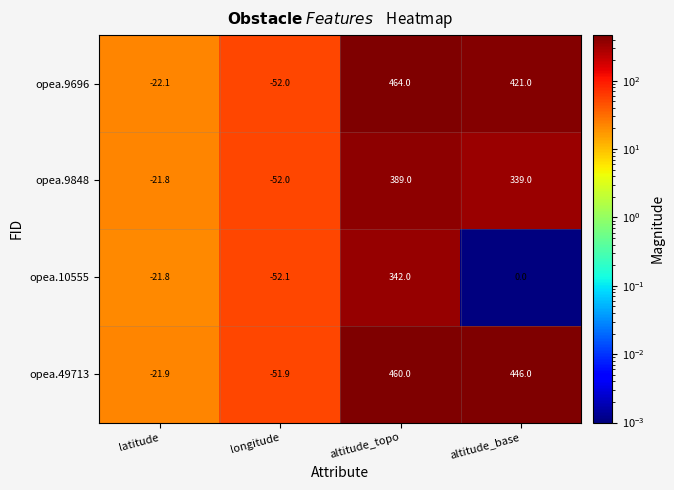

What is the greatest value displayed?

464.0